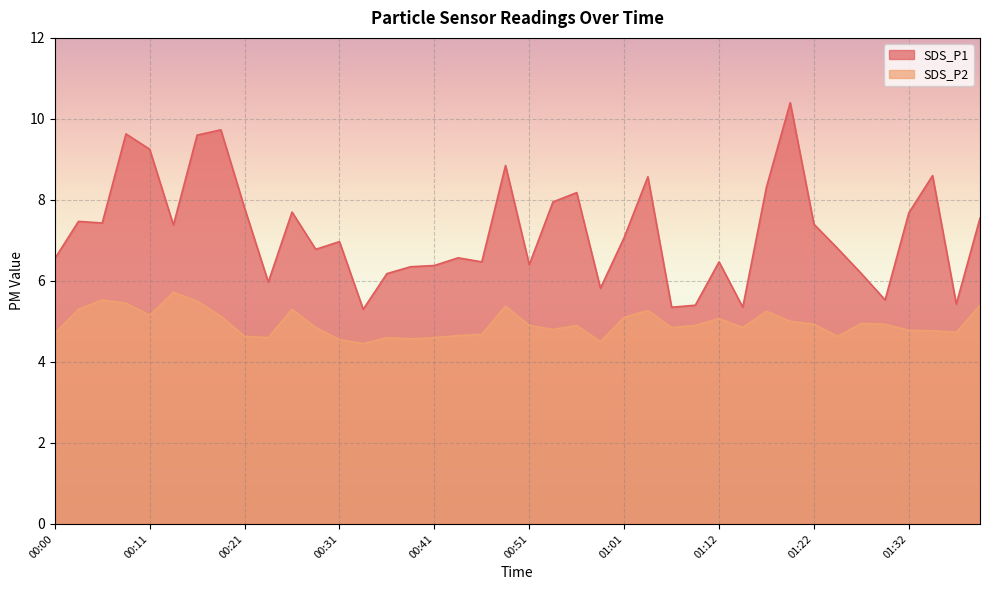

Rank the series at 01:24 from highest to lowest value.

SDS_P1, SDS_P2